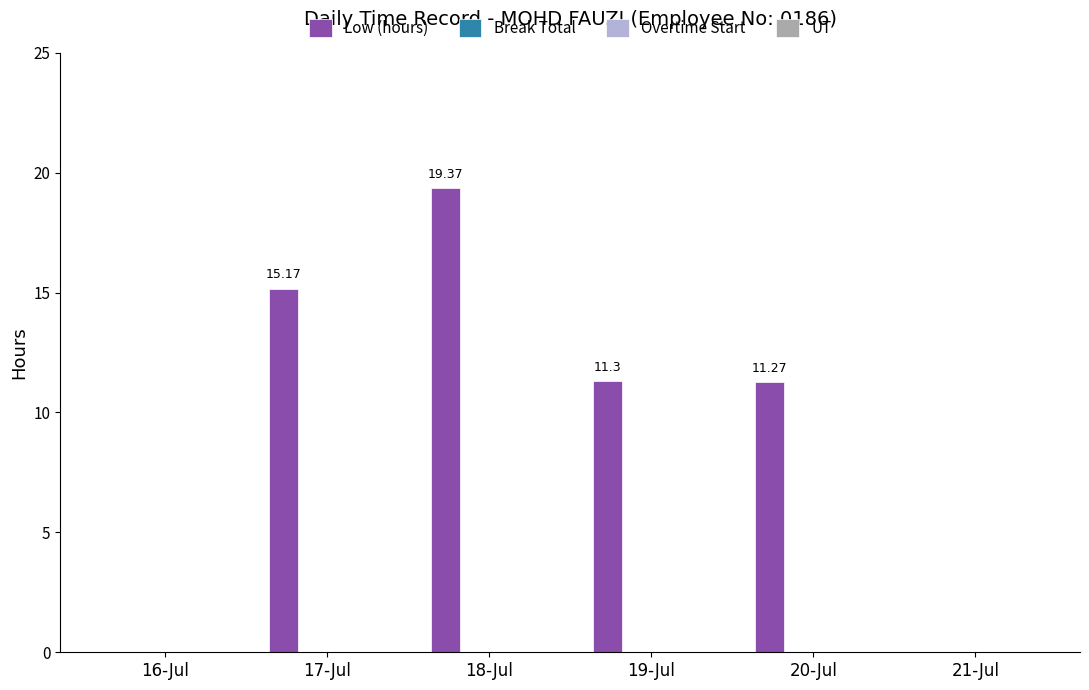

What is the sum of all values?

57.1